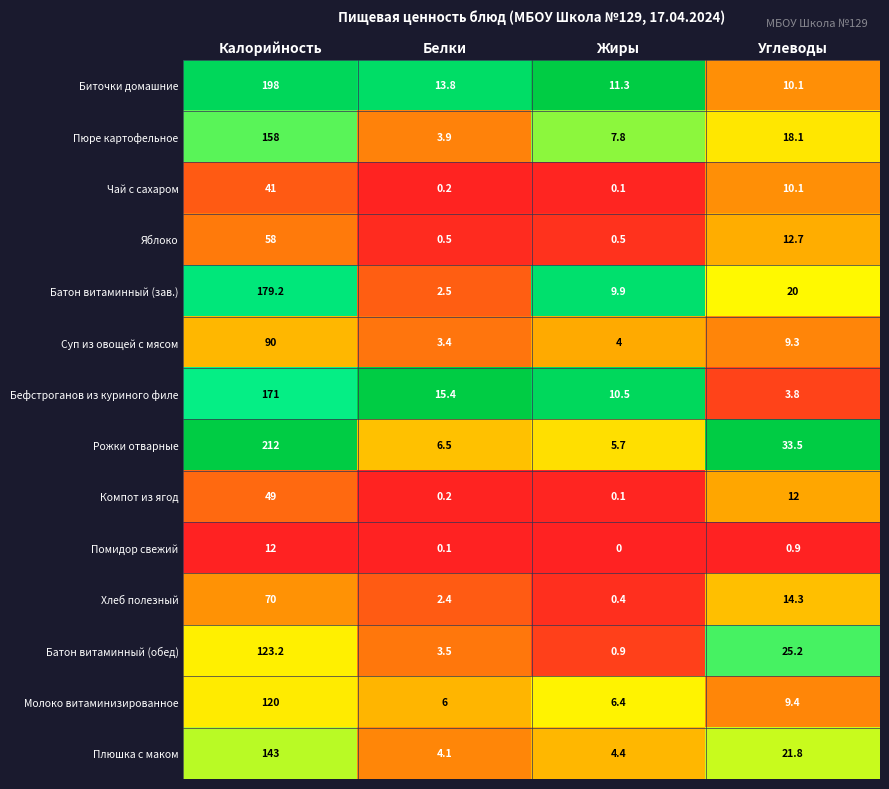

What is the difference between the maximum and minimum values in the Молоко витаминизированное series?

114.0